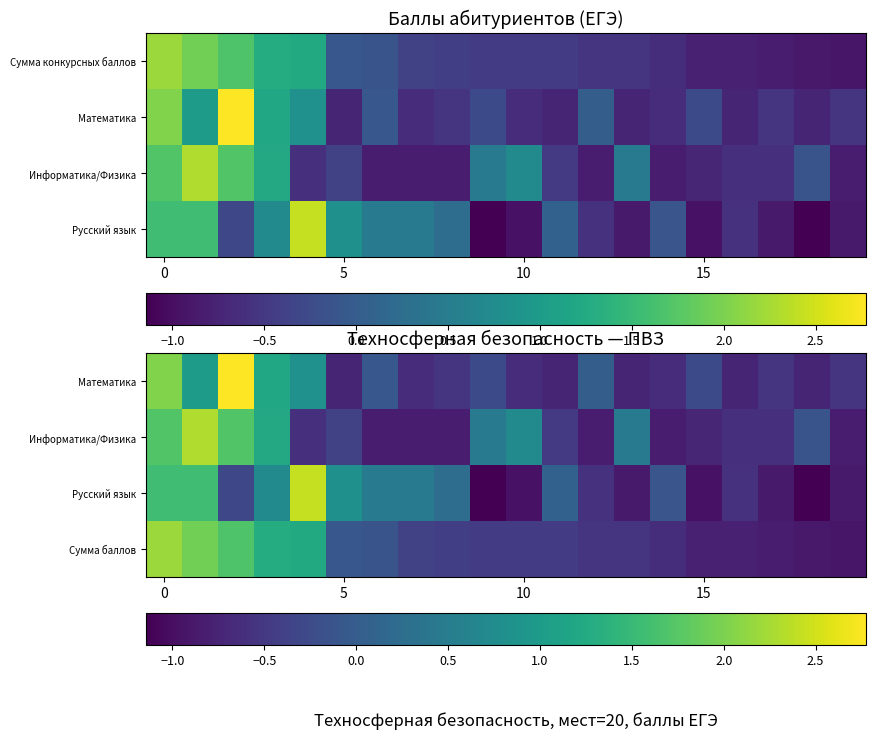

The value of Русский язык at 5 is 1.3. True or false?

False